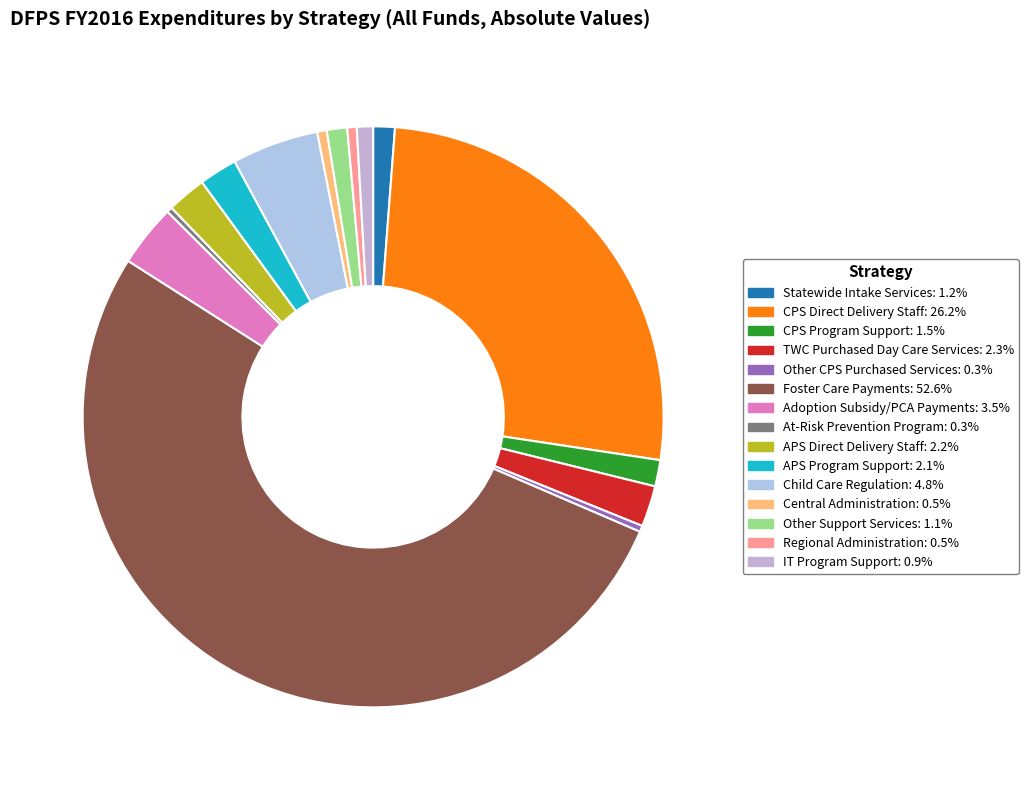

To the nearest percent, what is the combined percentage of CPS Program Support and IT Program Support?

2%